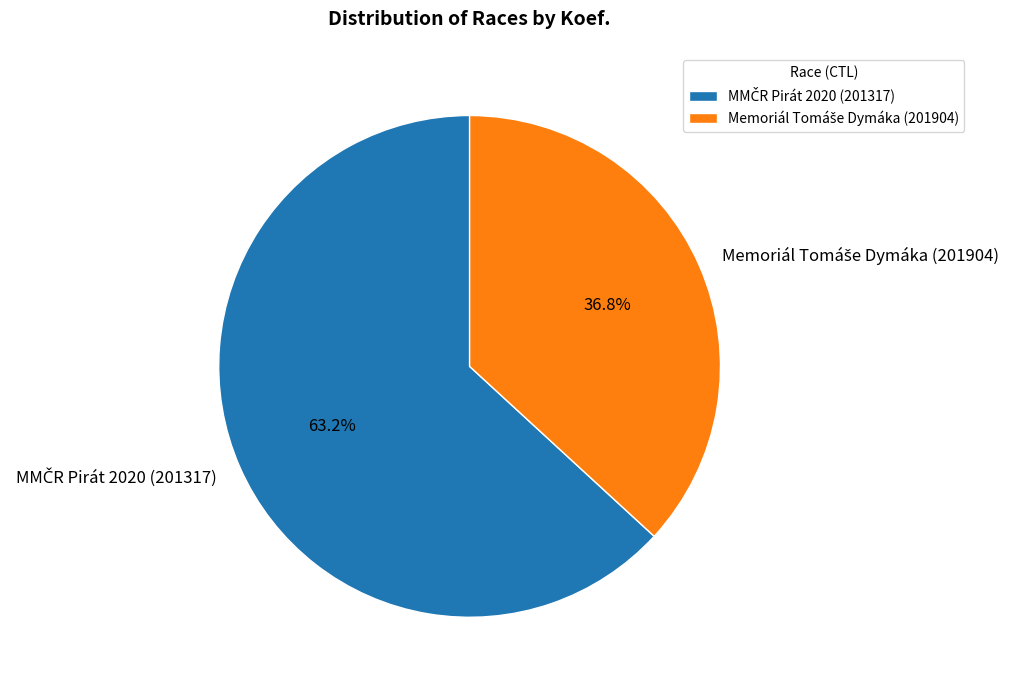

Is there any slice that represents more than half of the pie?

Yes